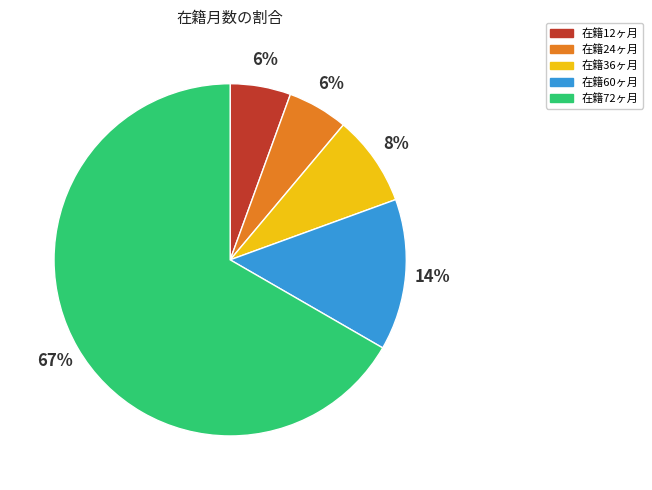

To the nearest percent, what is the average slice percentage?

20%